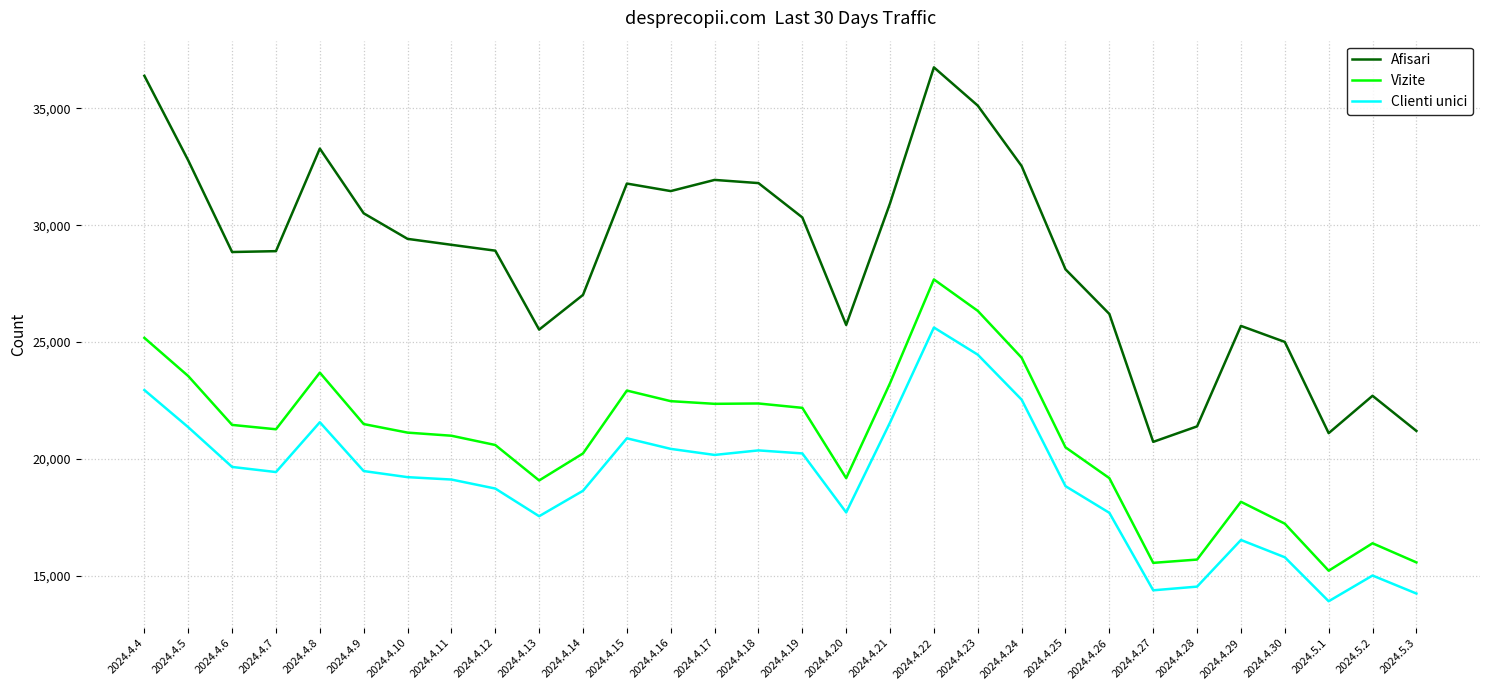

True or false: Afisari and Clienti unici intersect in this chart.

False